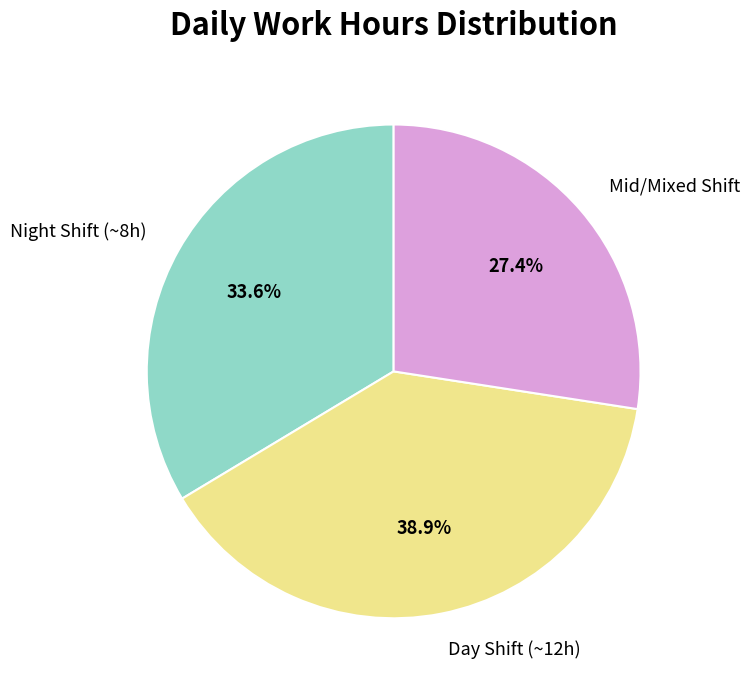

What is the smallest slice in the pie chart?

Mid/Mixed Shift